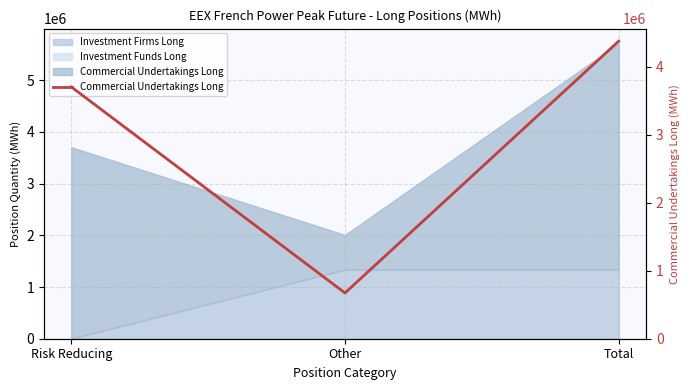

What is the label of the 1st point from the right?

Total